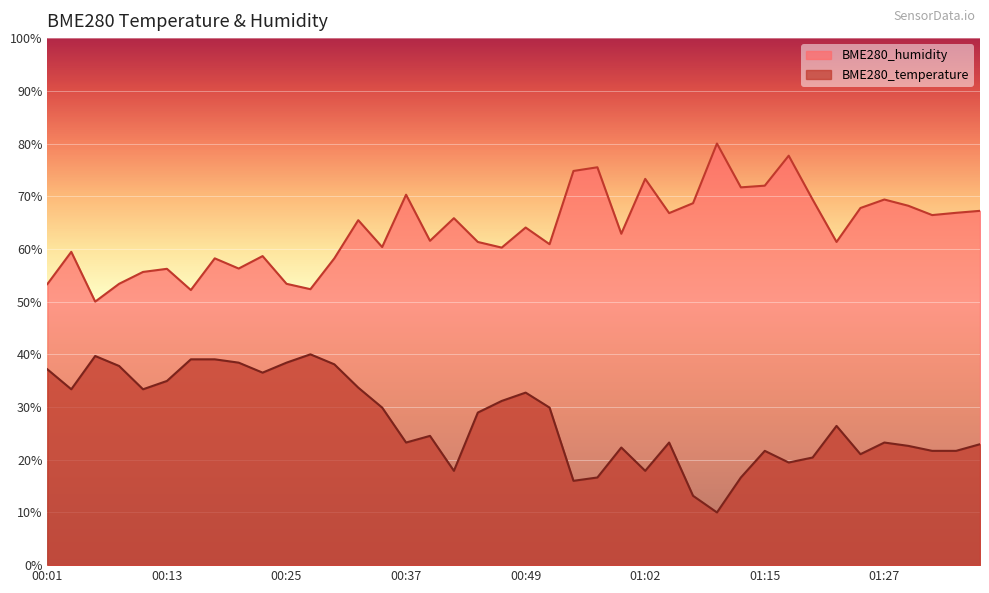

Where is BME280_humidity nearest to the value 65?

00:32